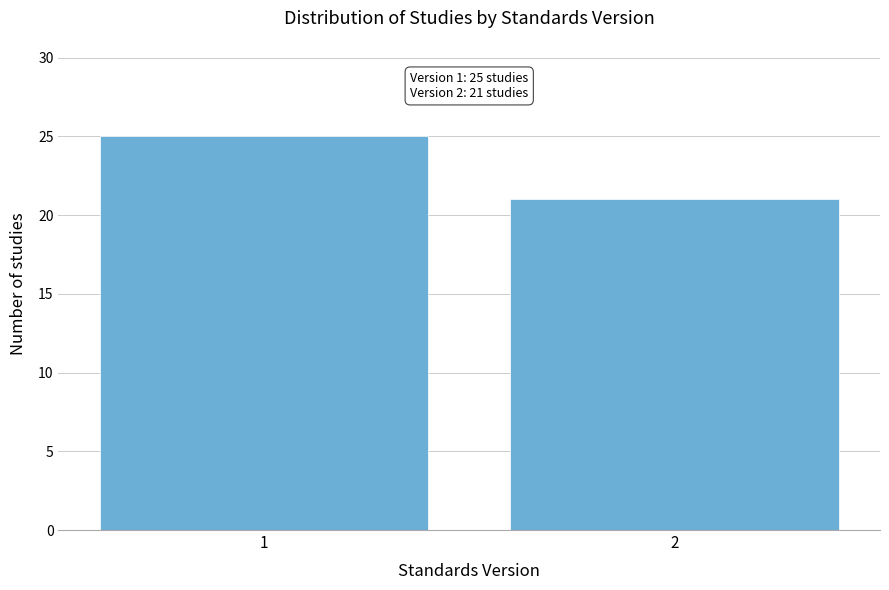

Reading left to right, extract all data points from this chart.

25	21